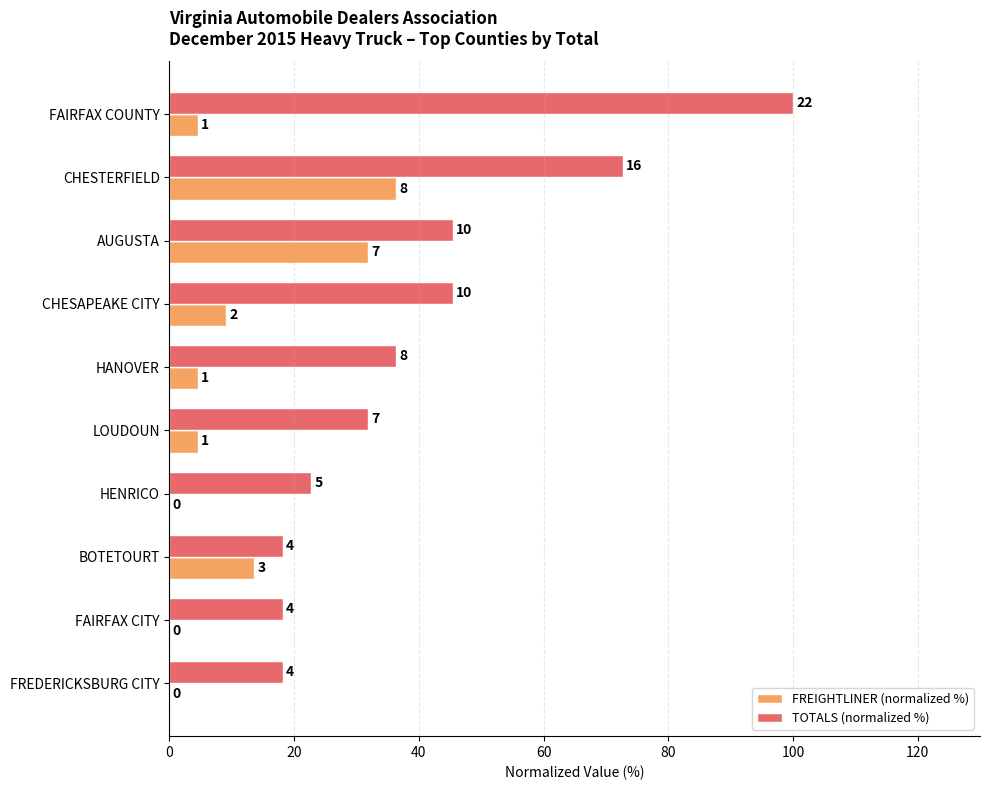

What is the value of the FREIGHTLINER (normalized %) bar at the 4th from the left?

9.1